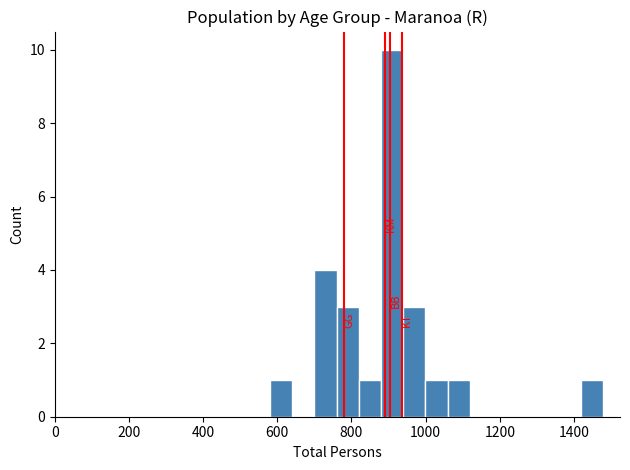

Around what value on the x-axis is the tallest bar? Give the approximate position of its centre, as read against the axis.

900